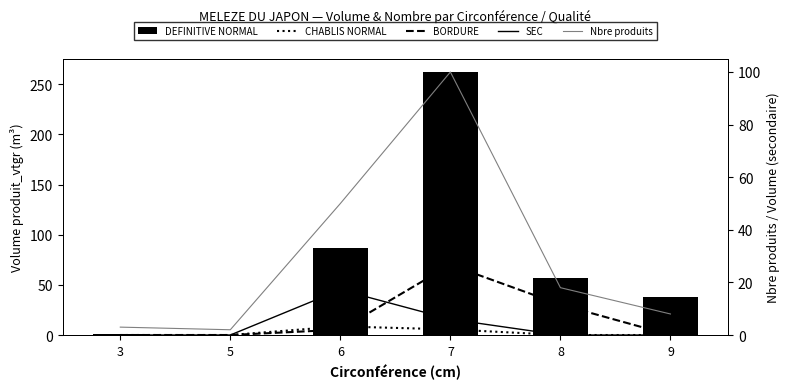

Between 6 and 8, which is larger?

6